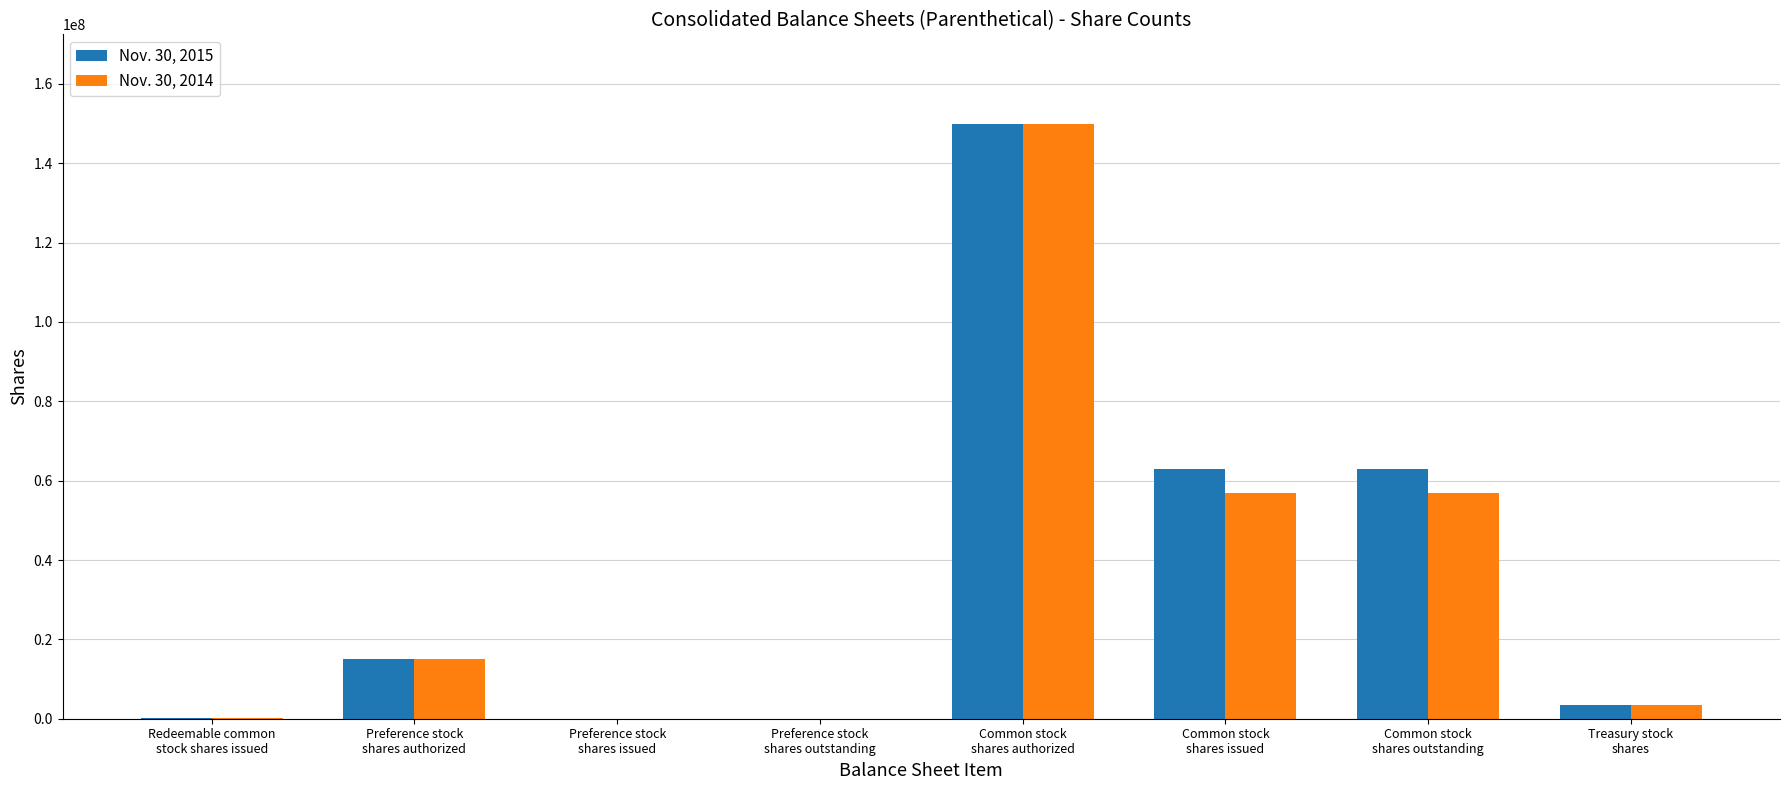

Count the number of categories in the chart.

8